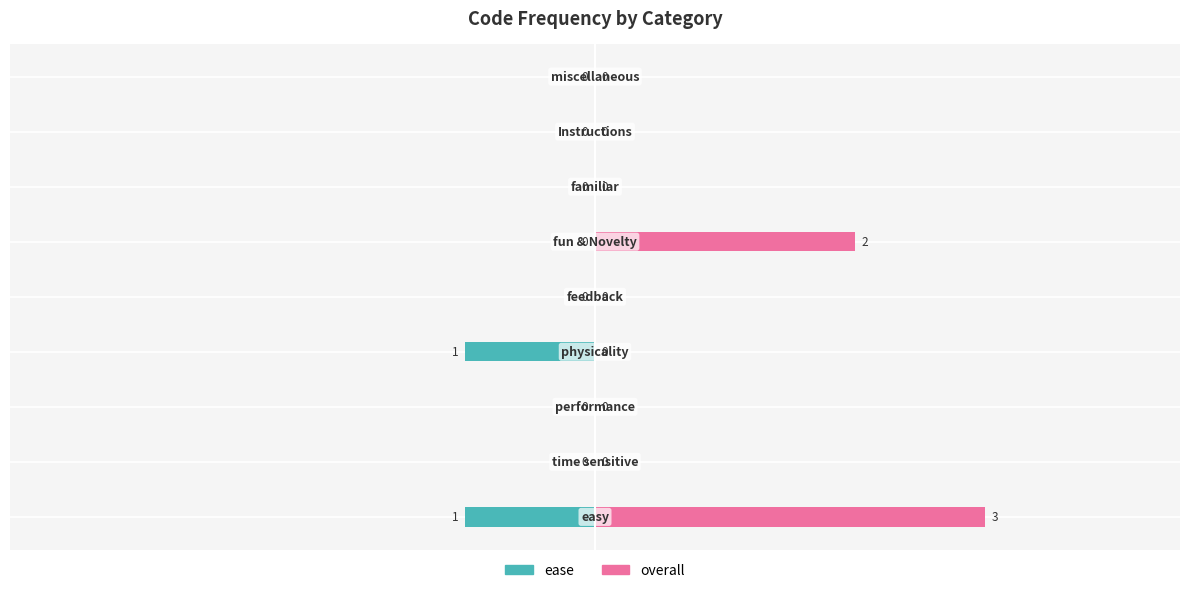

Rank the series by their average value, from lowest to highest.

ease, overall